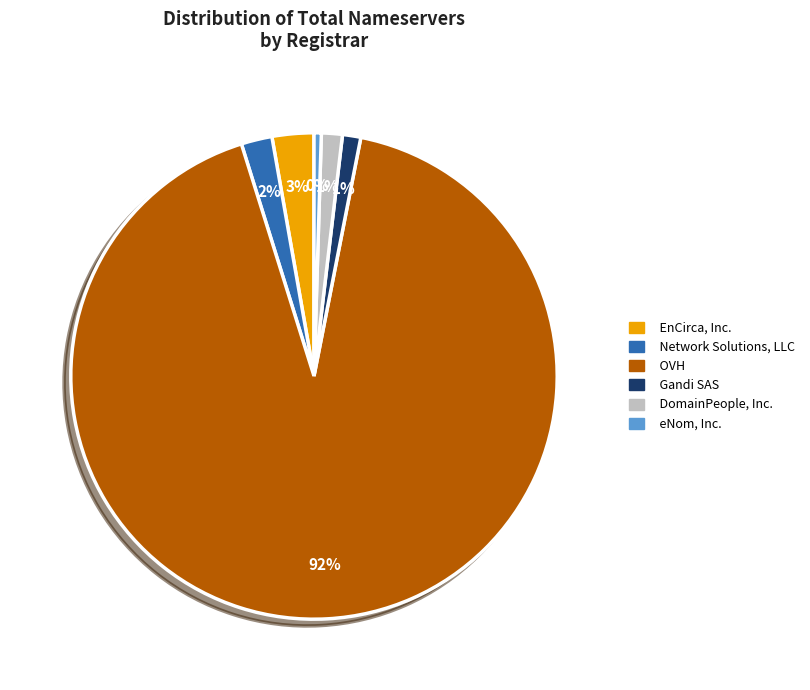

Combined, do Network Solutions, LLC and EnCirca, Inc. account for over 50%?

No